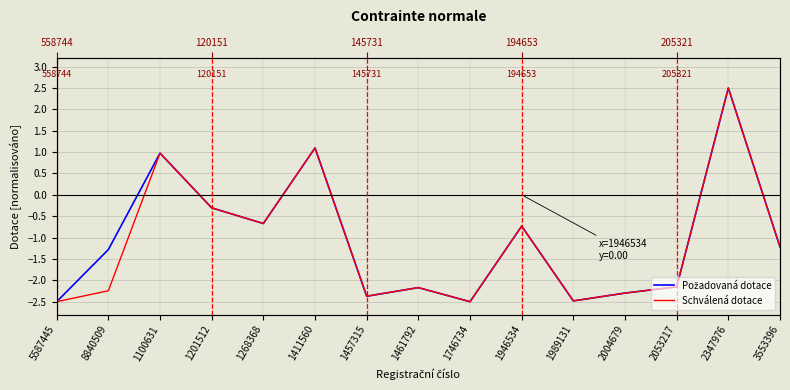

What is the label of the 6th point from the right?

1946534